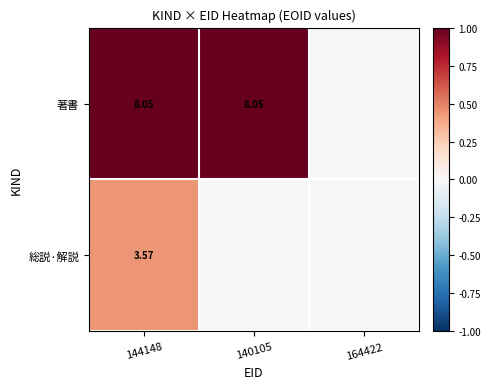

Rank the series at 144148 from highest to lowest value.

著書, 総説·解説